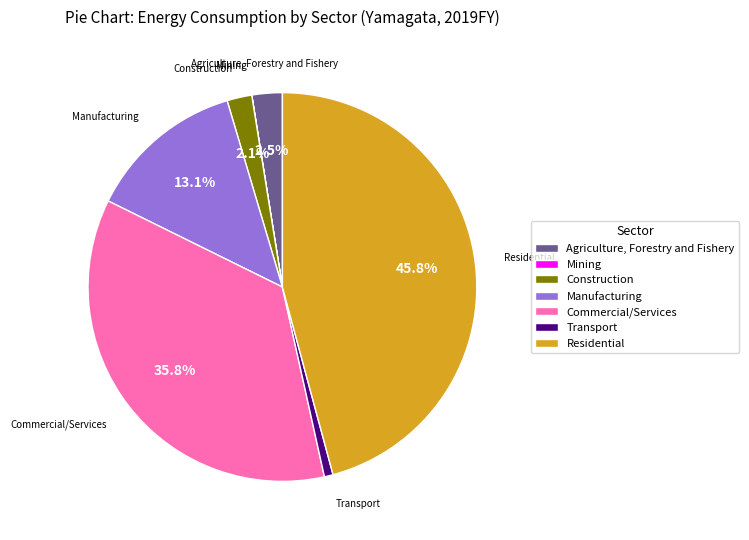

Do Transport and Residential together represent more than half of the pie?

No